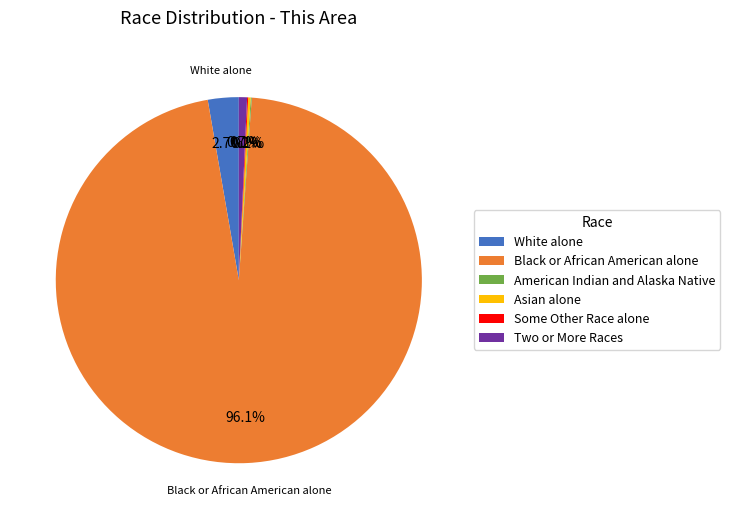

Does any single category account for the majority?

Yes